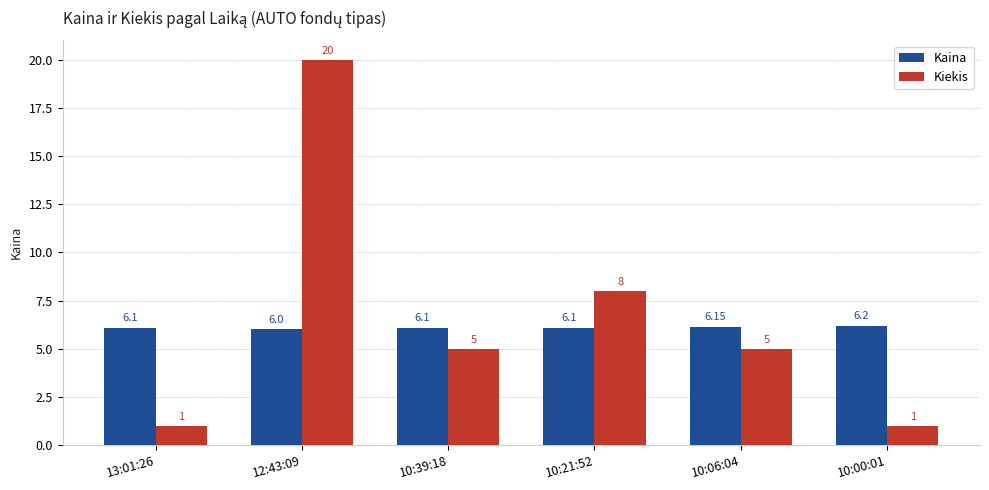

Is the value of Kaina at 10:21:52 greater than the value of Kiekis at 12:43:09?

No